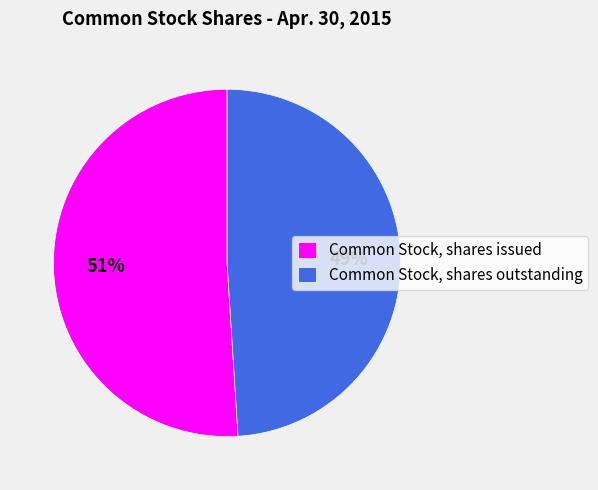

Which slice represents more than half of the pie?

Common Stock, shares issued